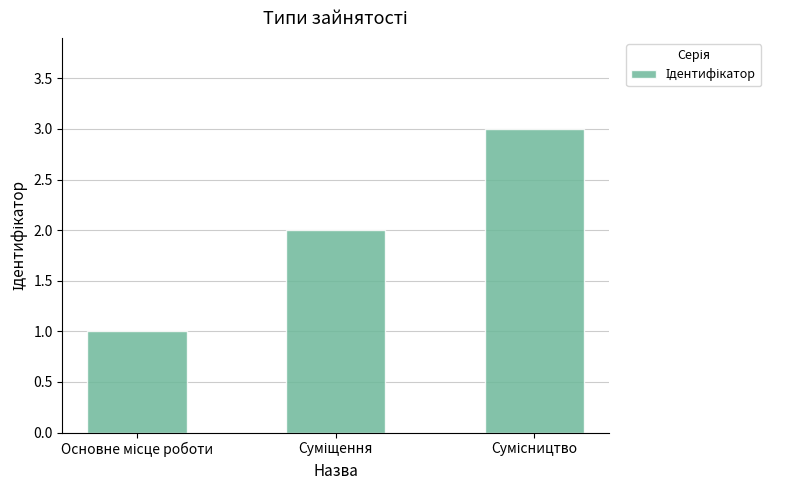

What is the sum of all values?

6